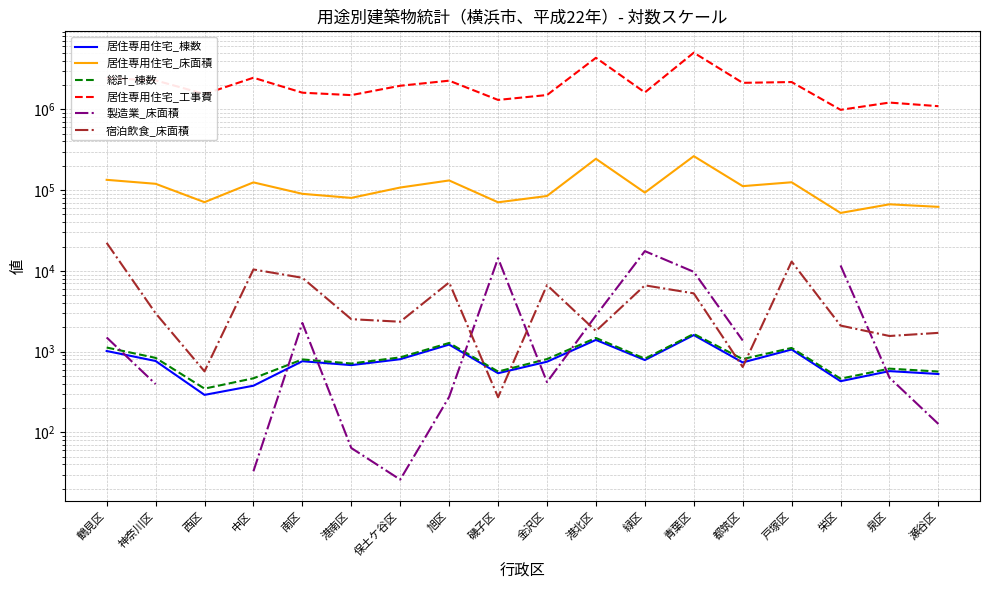

What is the sum of all 居住専用住宅_棟数 values?

14314.0